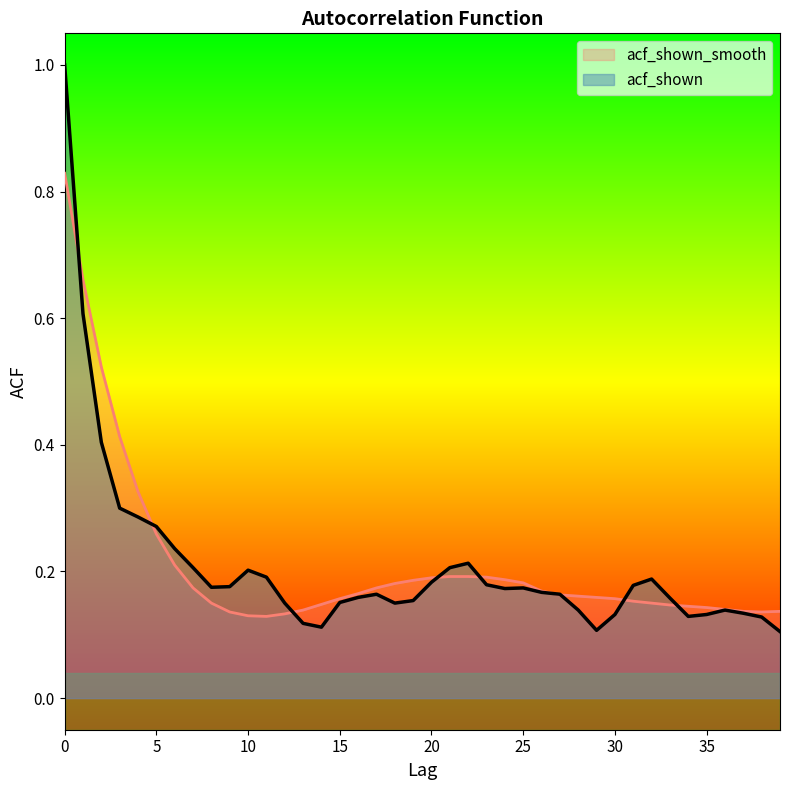

The value of acf_shown at 34 is 0.0. True or false?

False